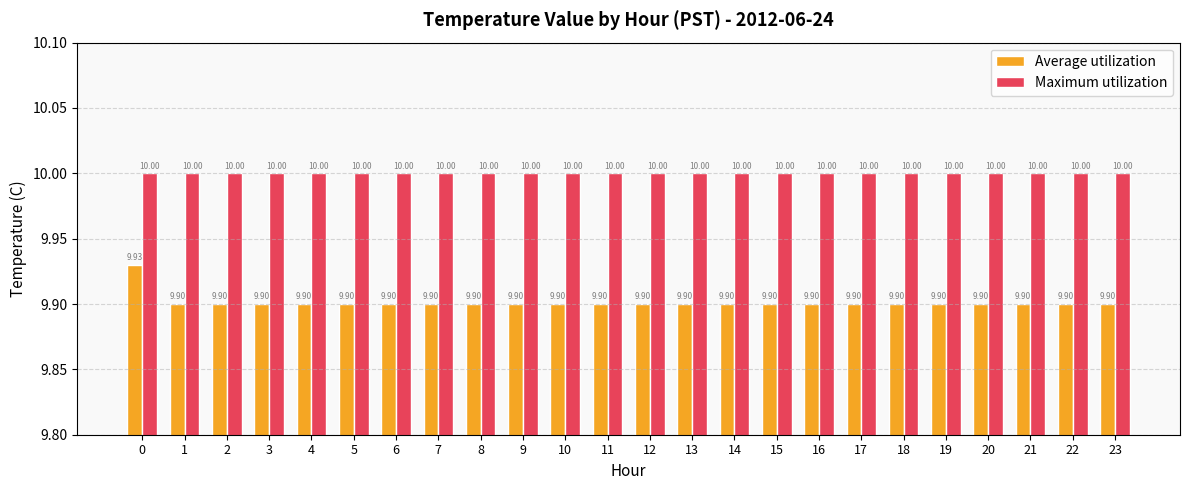

List the series in order of their overall mean, lowest first.

Average utilization, Maximum utilization